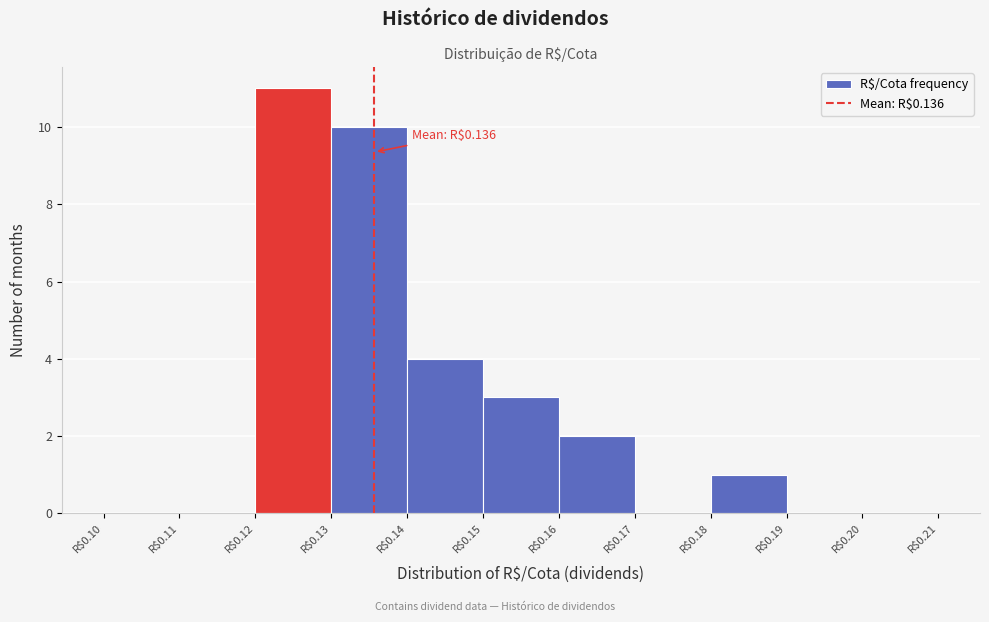

Which range on the x-axis has the tallest bar?

0.12 to 0.13